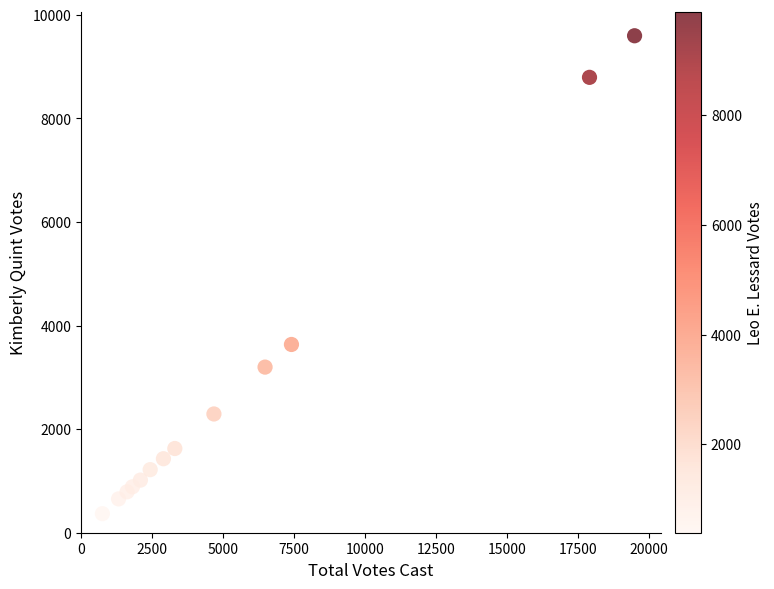

What Y value in the scatter plot is closest to 4982?

3635